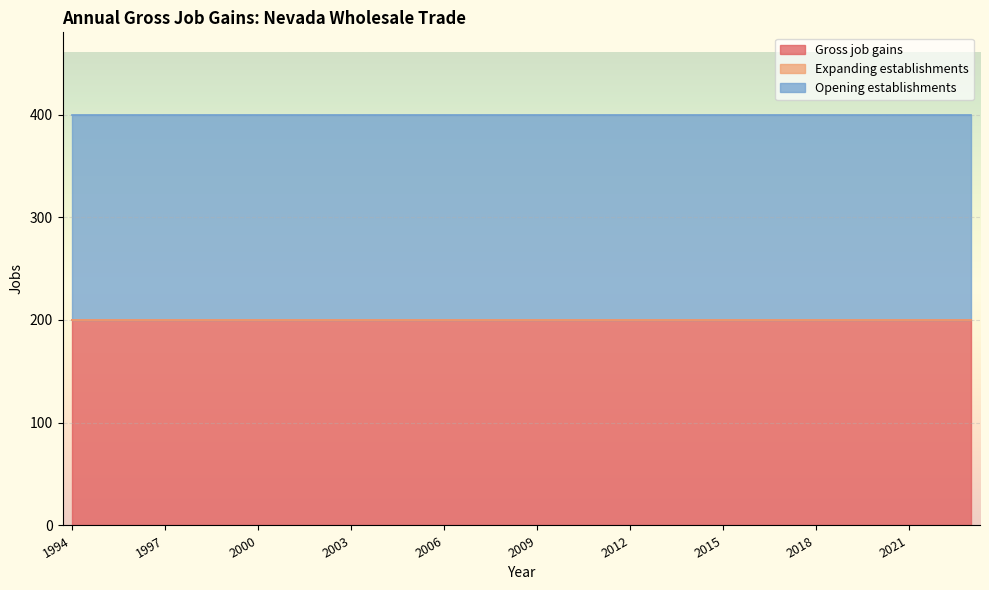

The value of Expanding establishments at 2019 is 0. True or false?

True